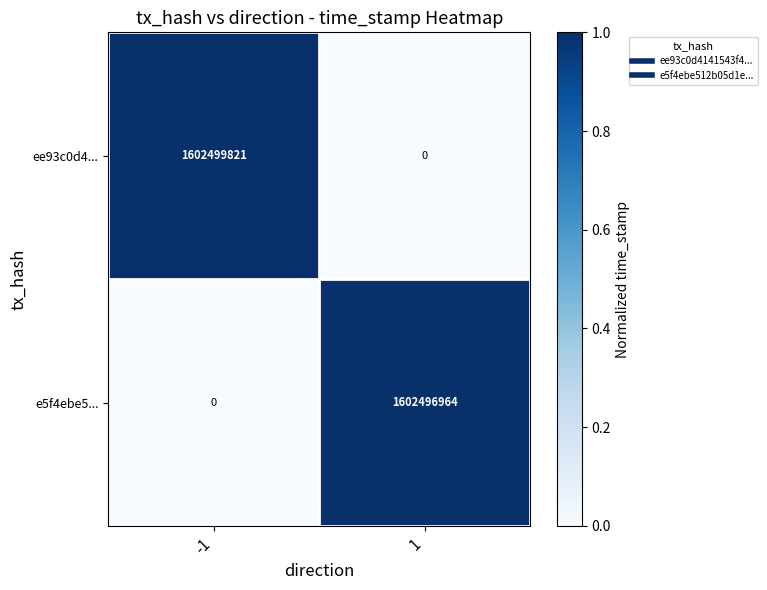

Which series changed the most between -1 and 1?

ee93c0d4...